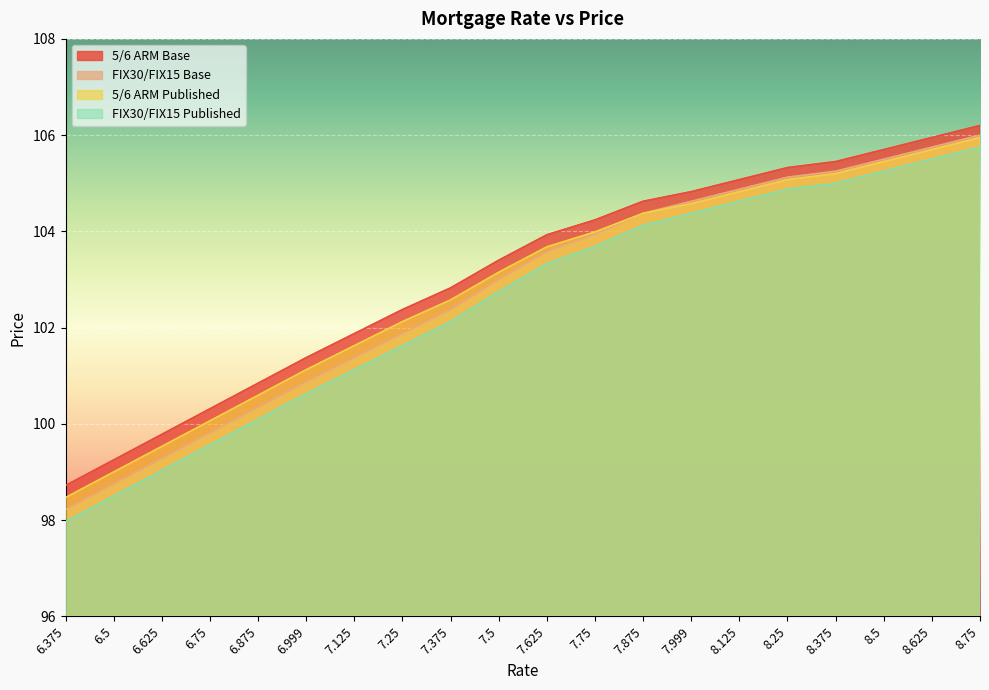

What is the maximum value shown in the chart?

106.2